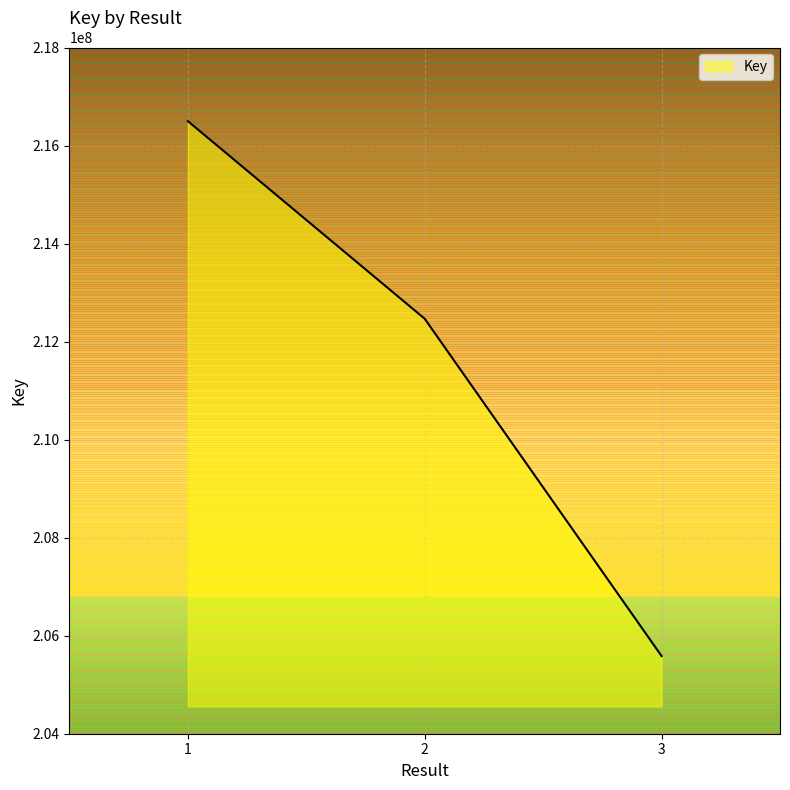

How many series are shown in this chart?

1